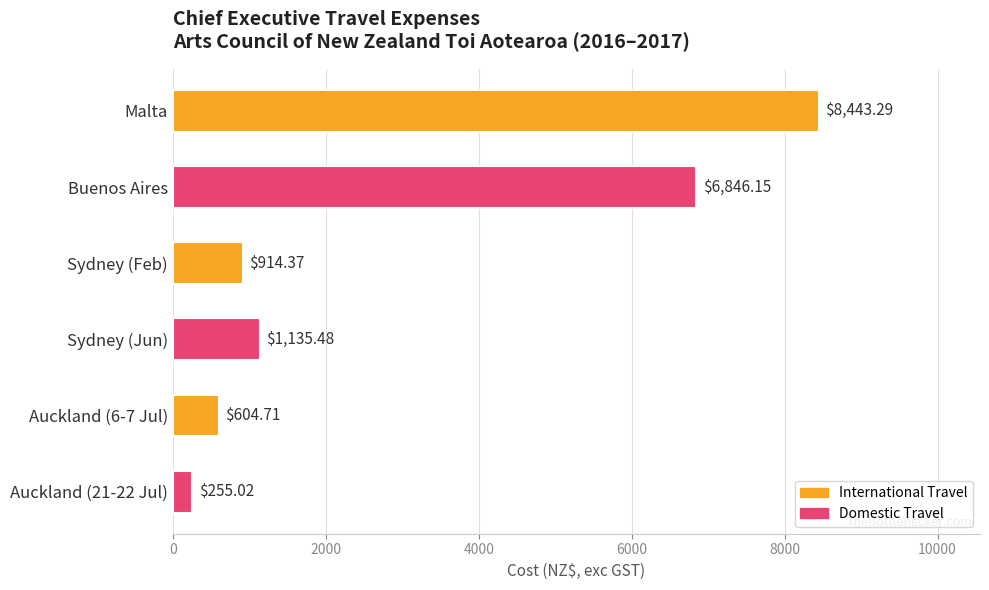

How many bars are there in total?

6